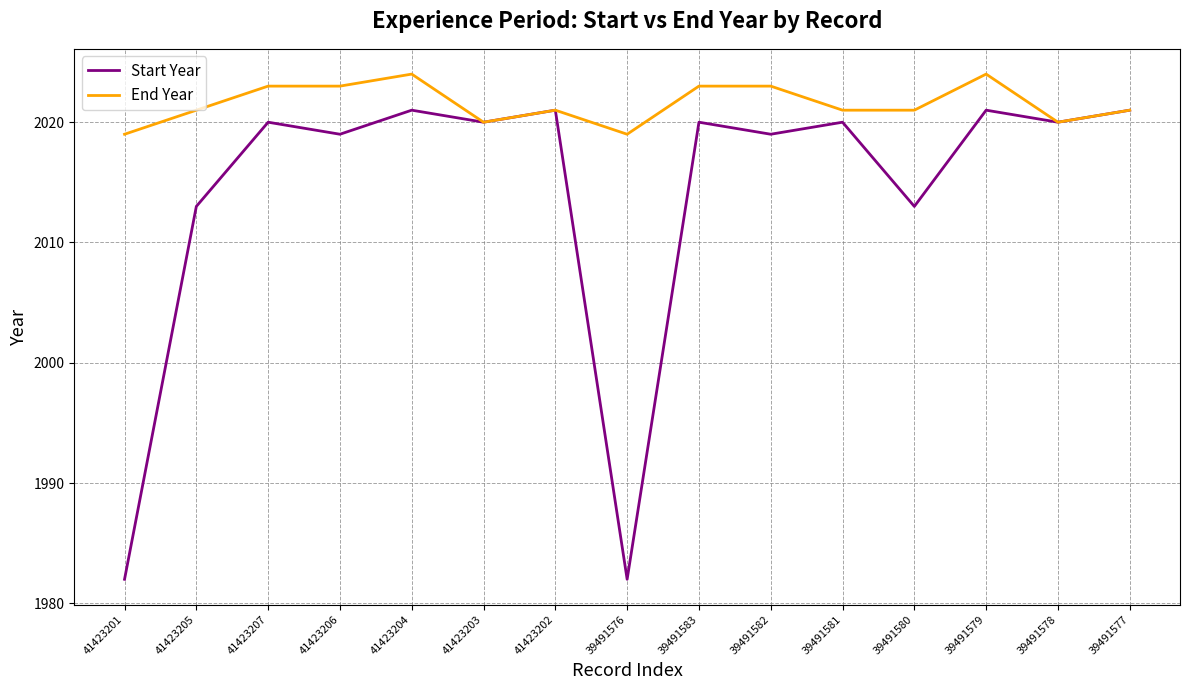

Is the value of Start Year at 41423201 greater than the value of End Year at 39491577?

No